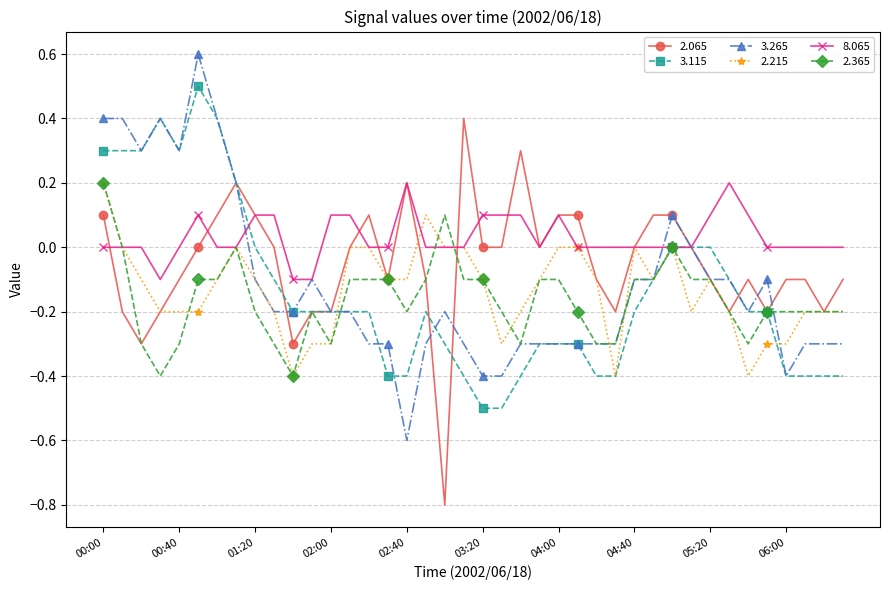

Does the chart have visible grid lines?

Yes